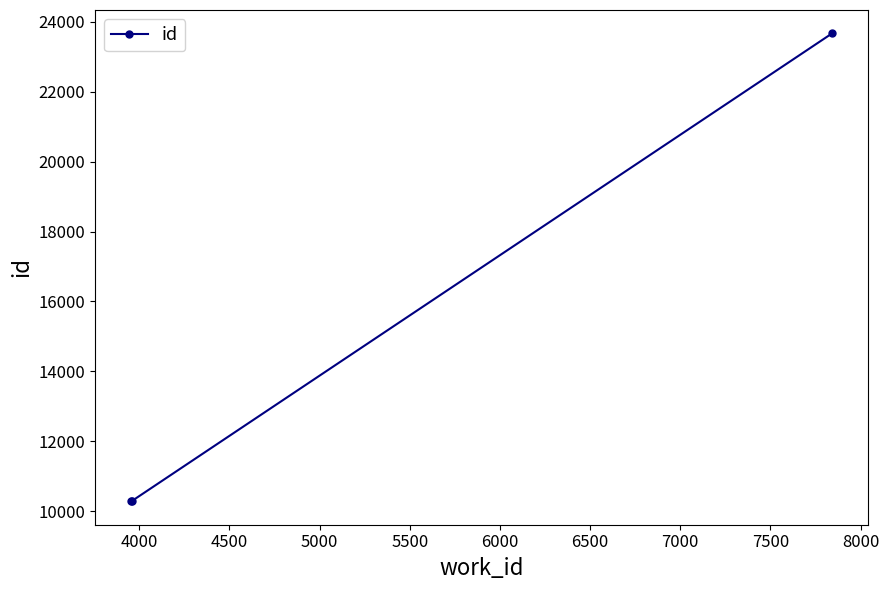

What is the difference between the maximum and minimum values?

13381